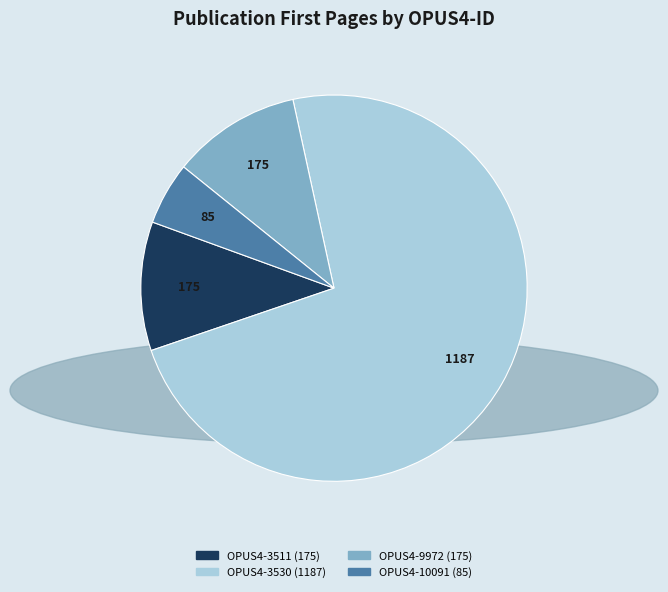

Which category has the smallest portion of the pie?

OPUS4-10091